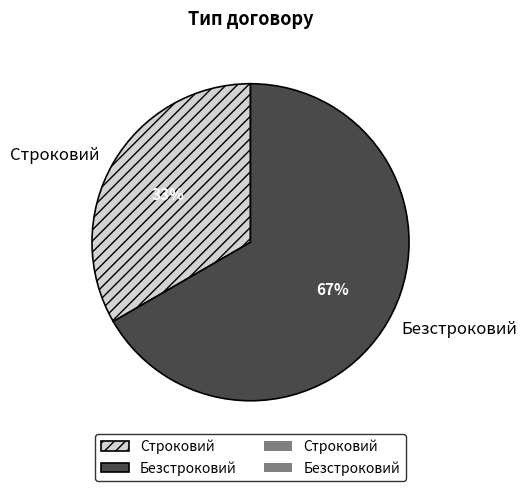

Does Безстроковий account for over 50% of the chart?

Yes